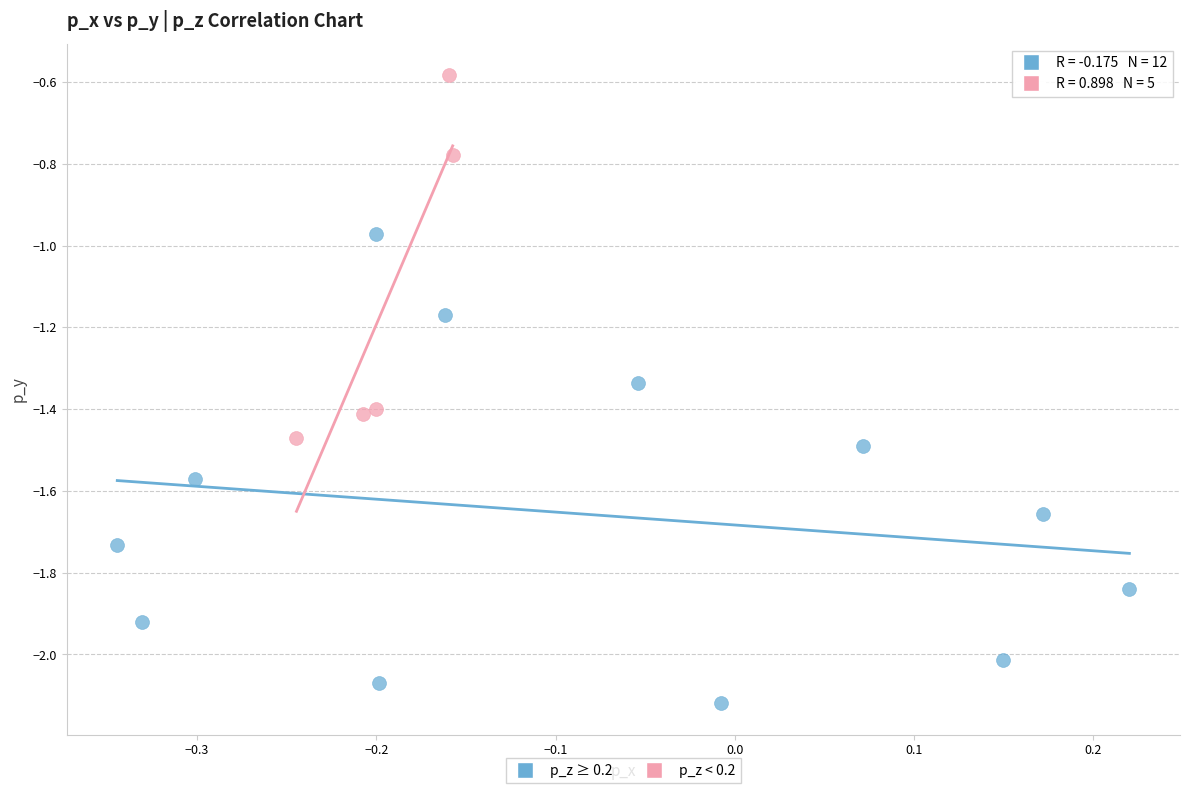

Which series has the widest spread of Y values?

p_z ≥ 0.2